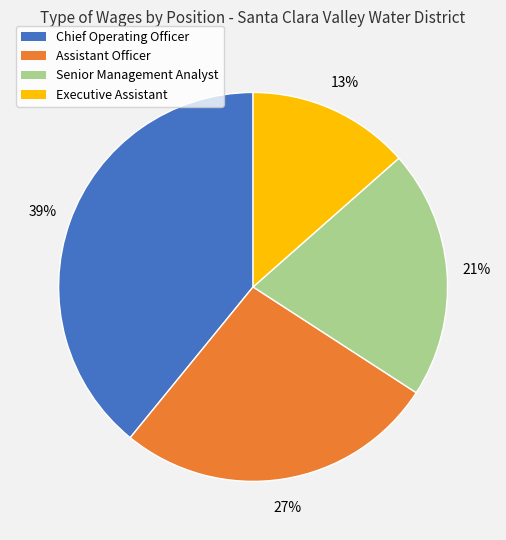

To the nearest percent, what is the difference between the Senior Management Analyst and Assistant Officer slice percentages?

6%